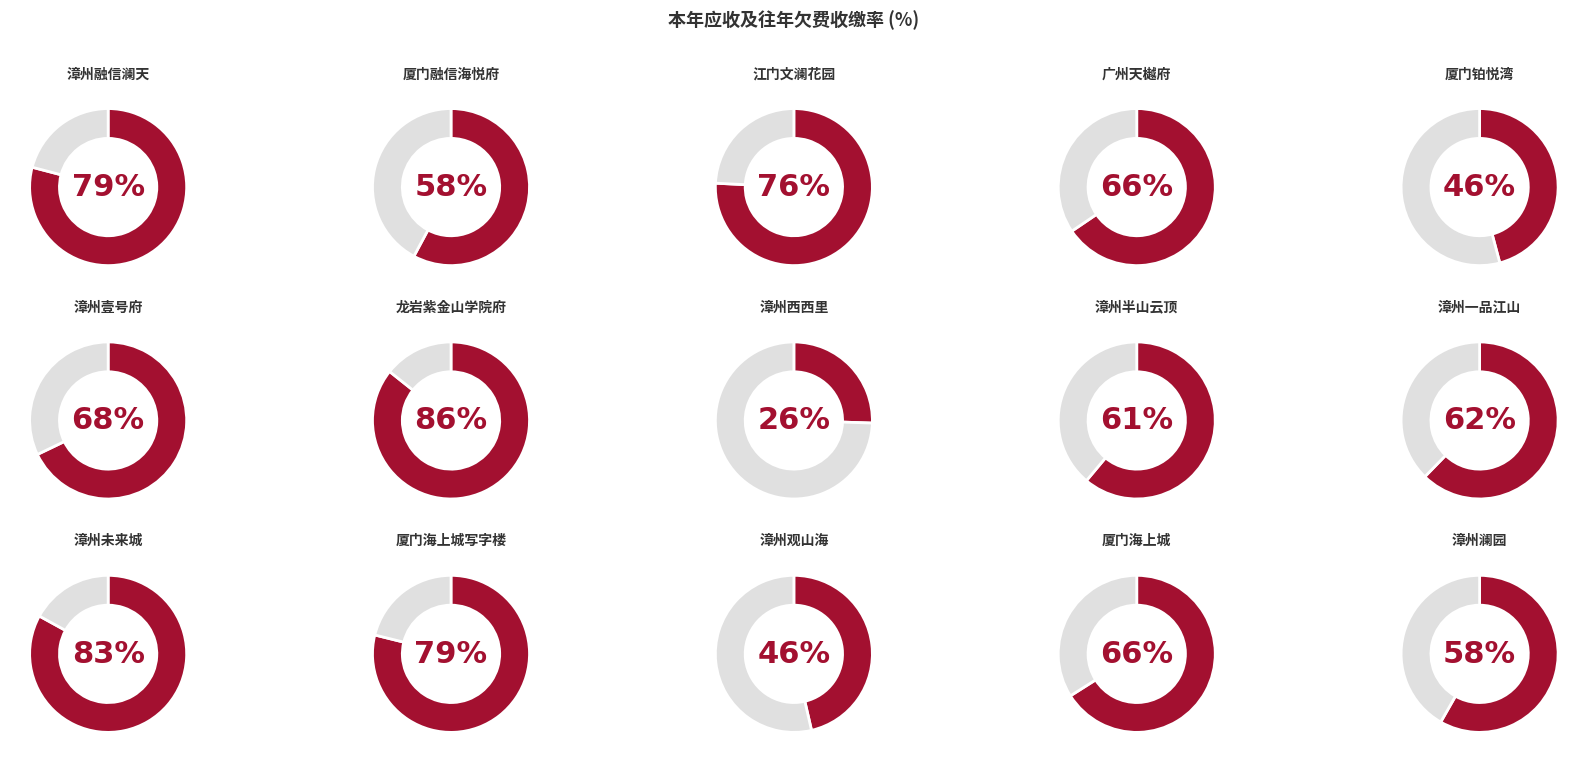

What portion of the pie excludes 厦门融信海悦府?

94.0%